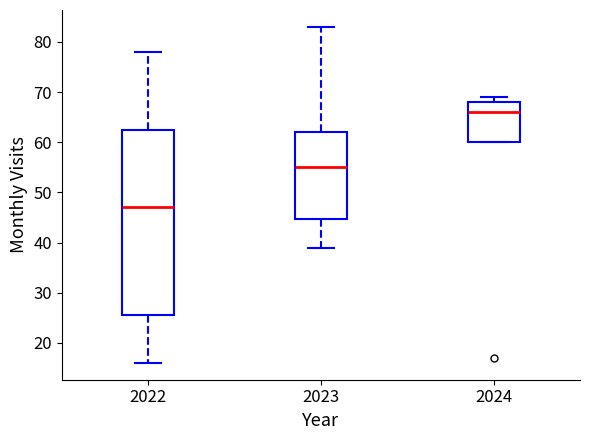

Where does the upper whisker of the box at x = 2023 end on the y-axis? The values are not printed on the chart, so give them approximately, as read against the axis.

83